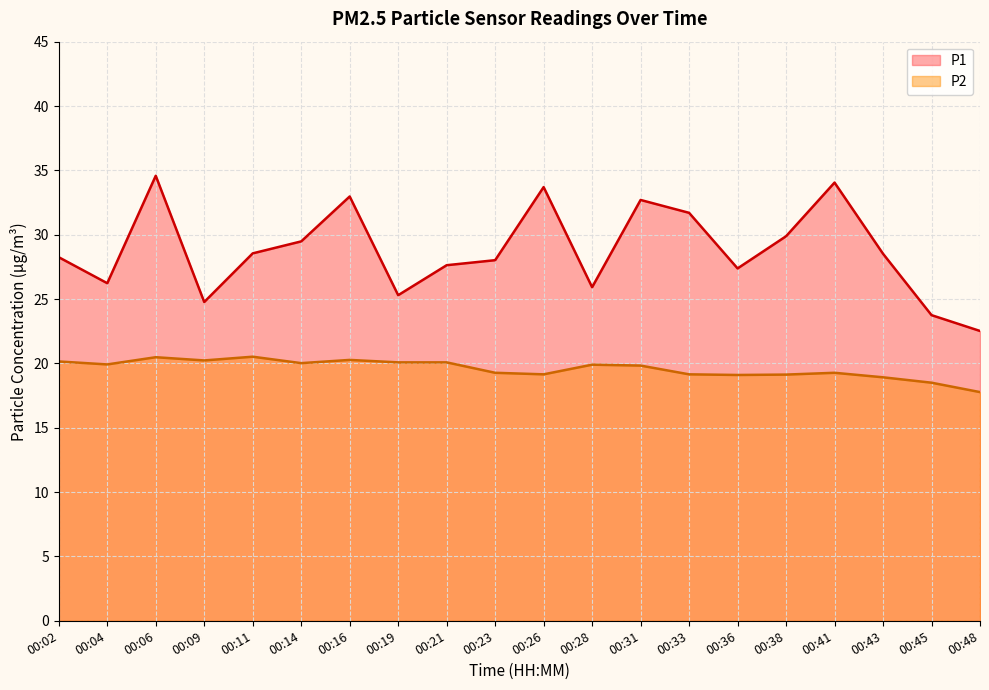

Which series has the largest range (max minus min)?

P1